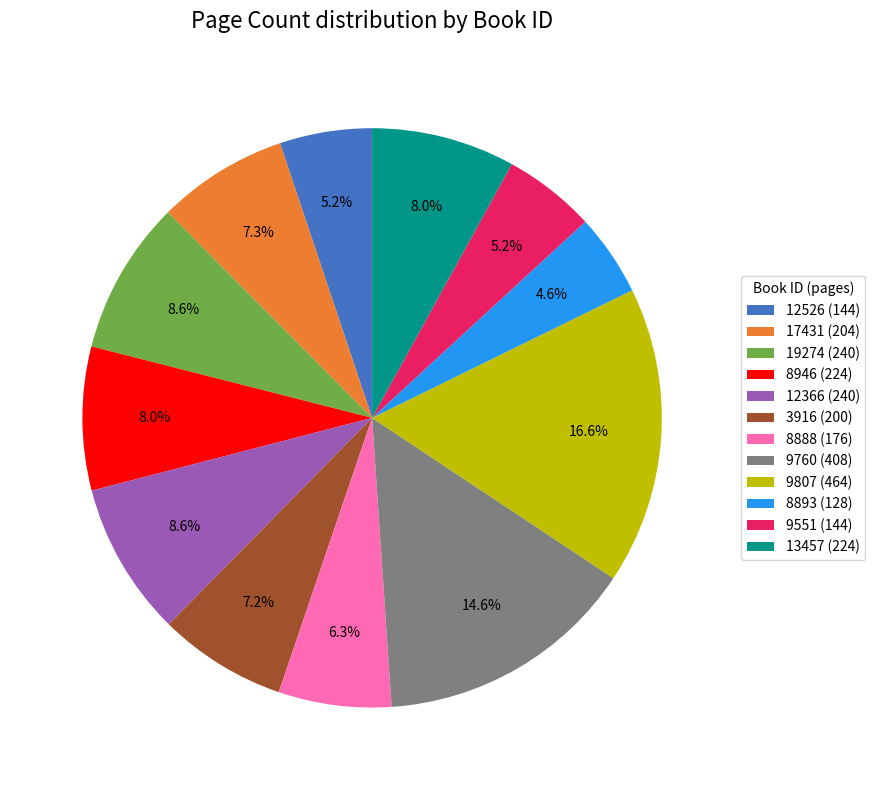

Is the sum of 9551 (144) and 12366 (240) greater than half?

No